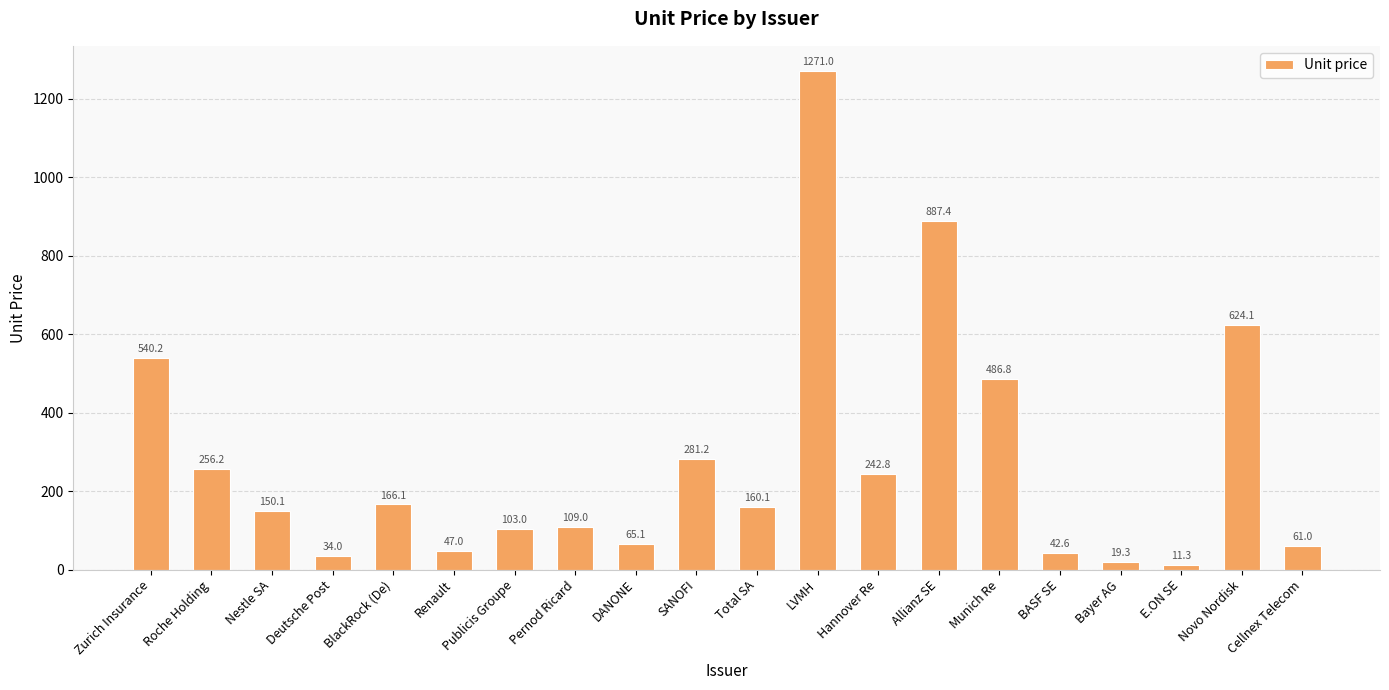

Rank the categories by value from lowest to highest.

E.ON SE, Bayer AG, Deutsche Post, BASF SE, Renault, Cellnex Telecom, DANONE, Publicis Groupe, Pernod Ricard, Nestle SA, Total SA, BlackRock (De), Hannover Re, Roche Holding, SANOFI, Munich Re, Zurich Insurance, Novo Nordisk, Allianz SE, LVMH